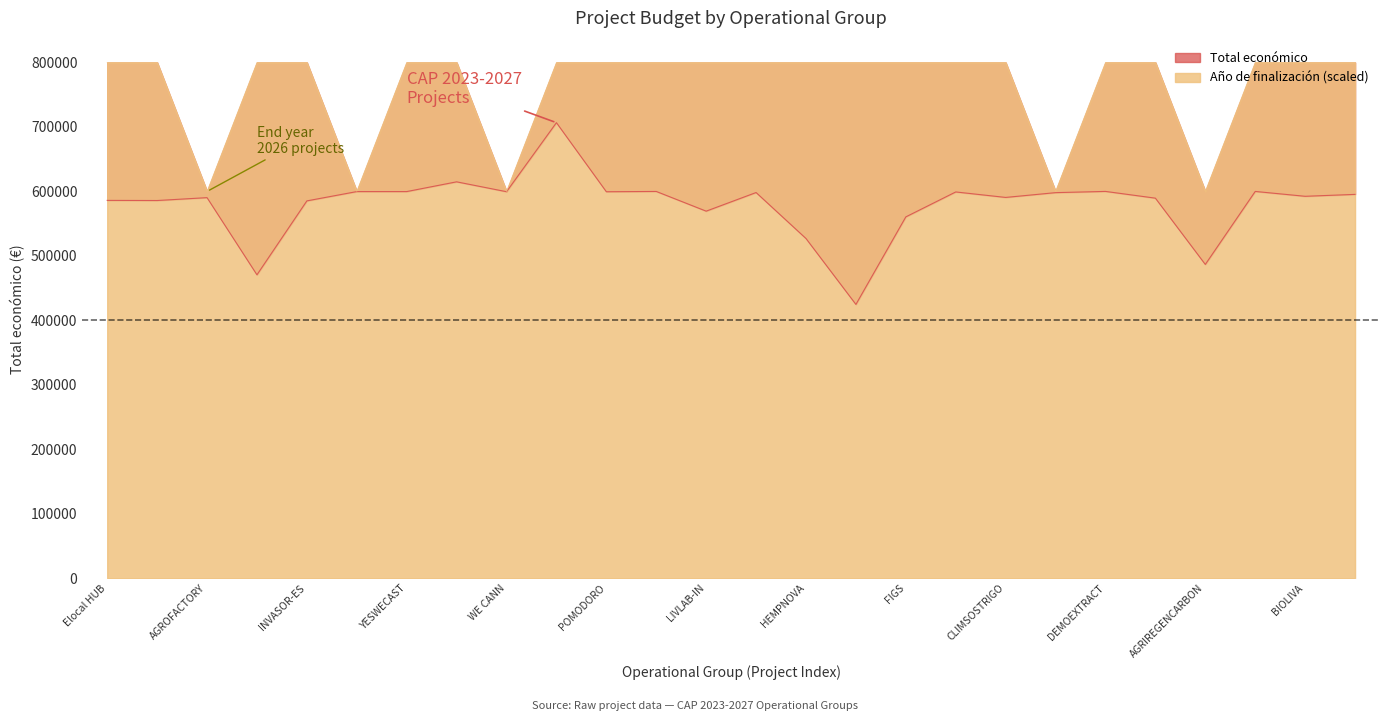

At which category does Total económico reach its first local peak?

AGROFACTORY